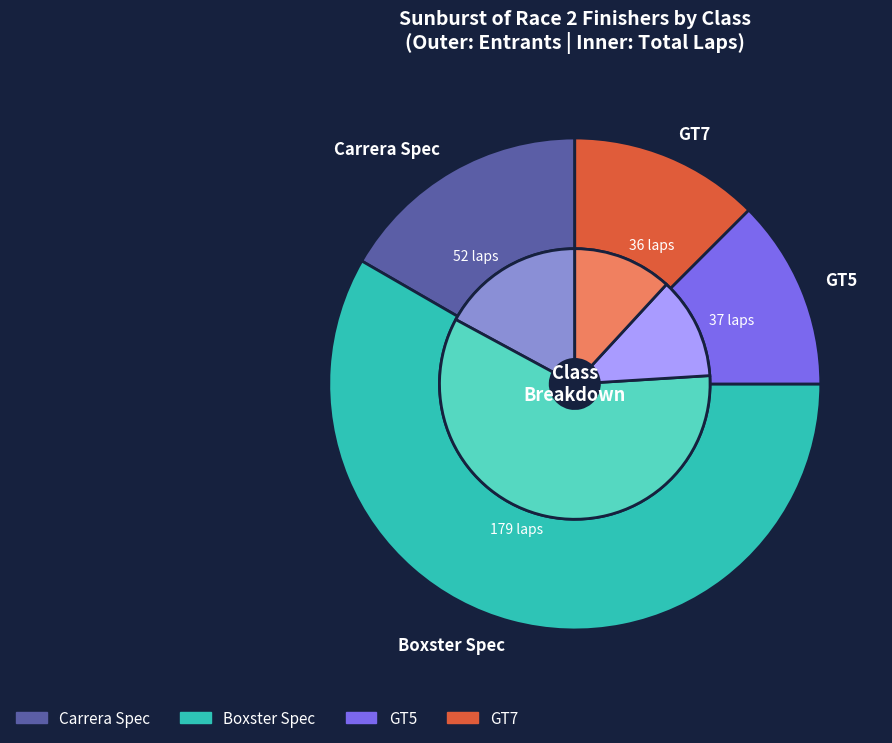

Is GT7 the majority of the pie?

No